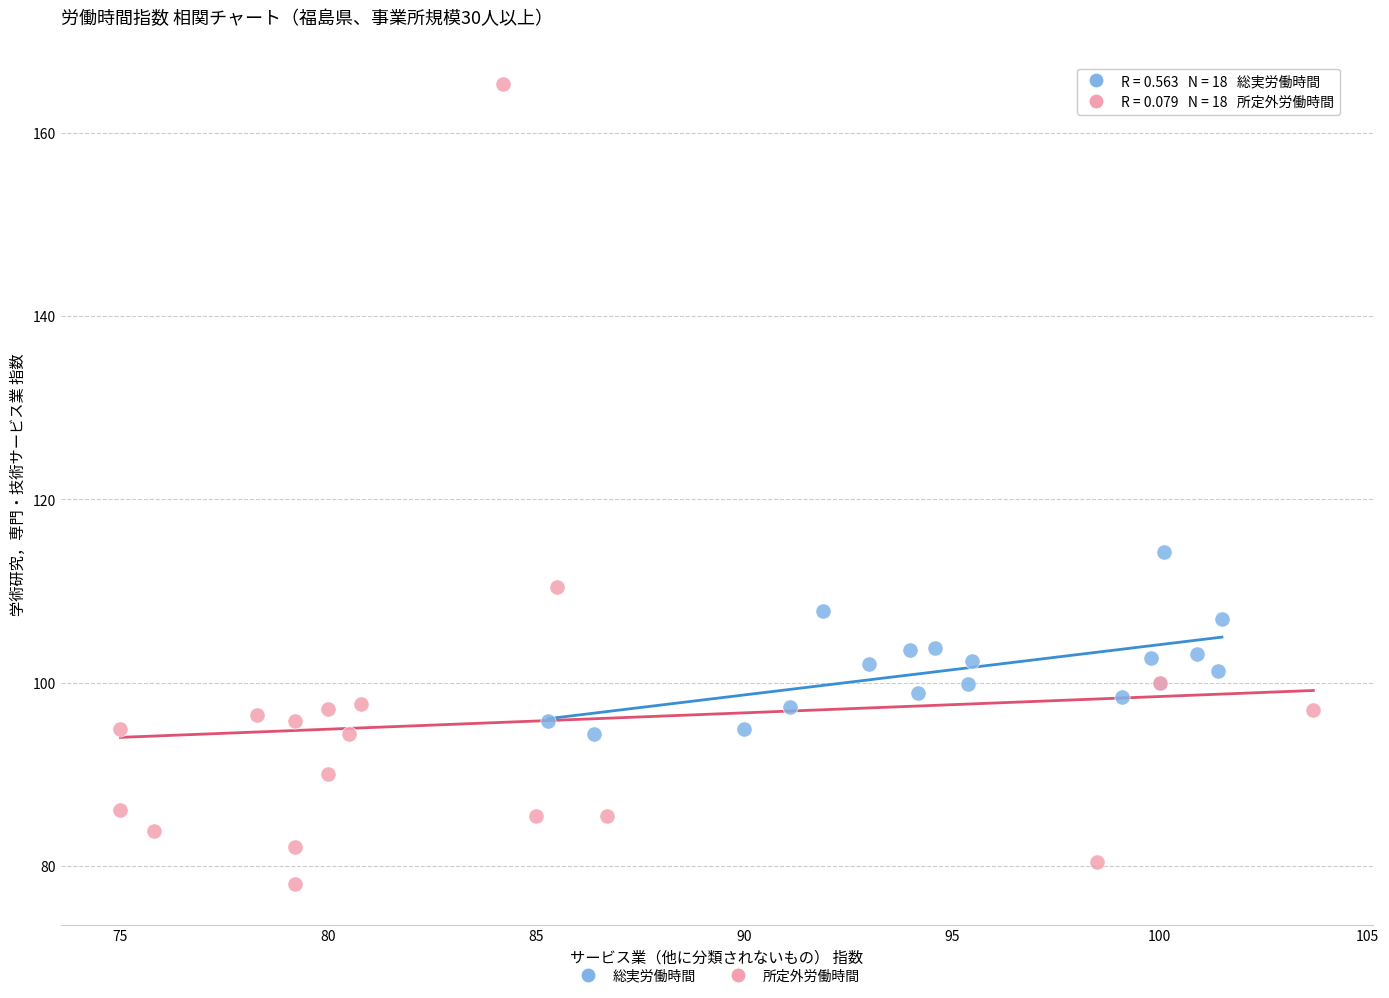

What are all the series names shown in the legend?

総実労働時間, 所定外労働時間